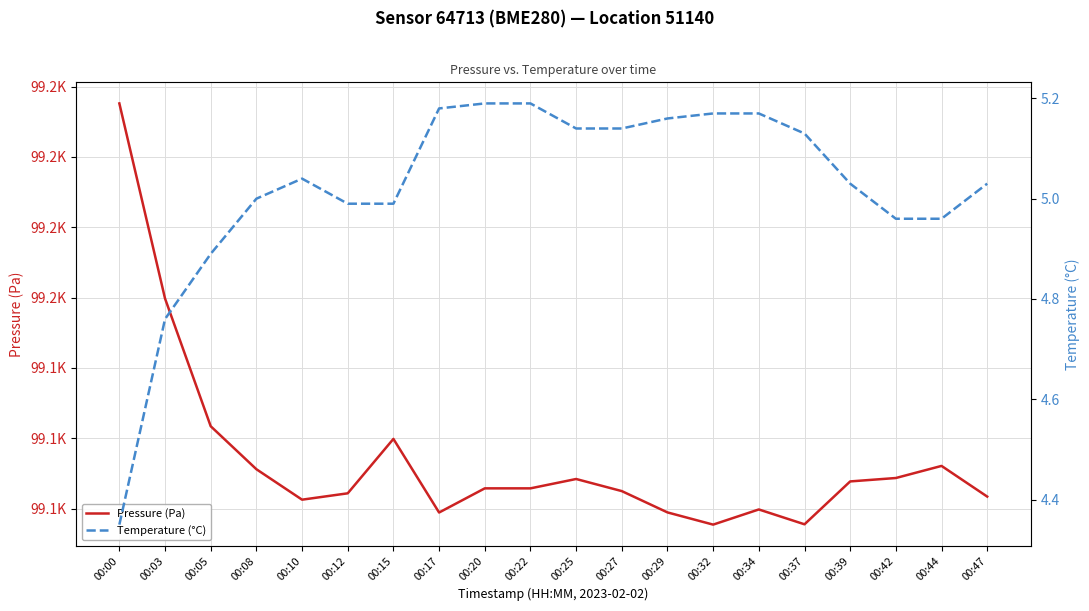

At which label does Pressure (Pa) first exceed 99105?

00:00